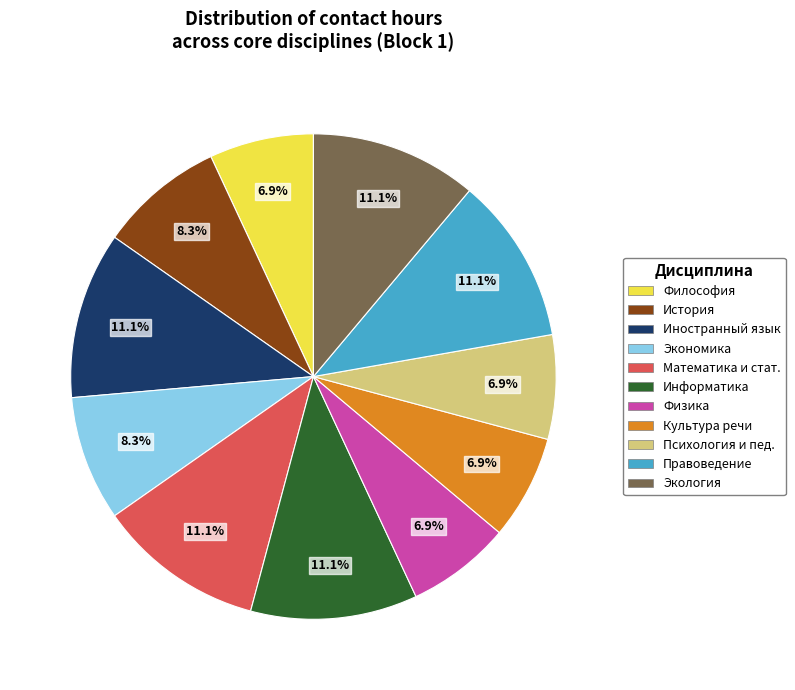

What is the ratio of the value at Правоведение to the value at Информатика?

1.0